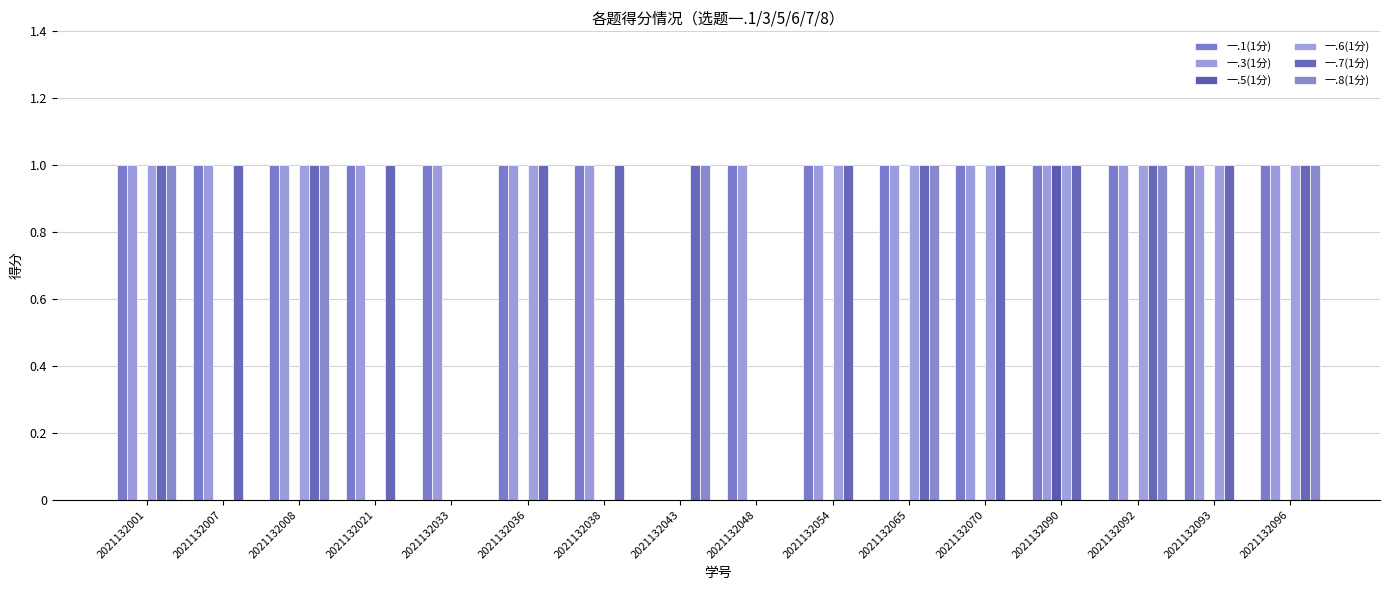

Are the bars horizontal?

No